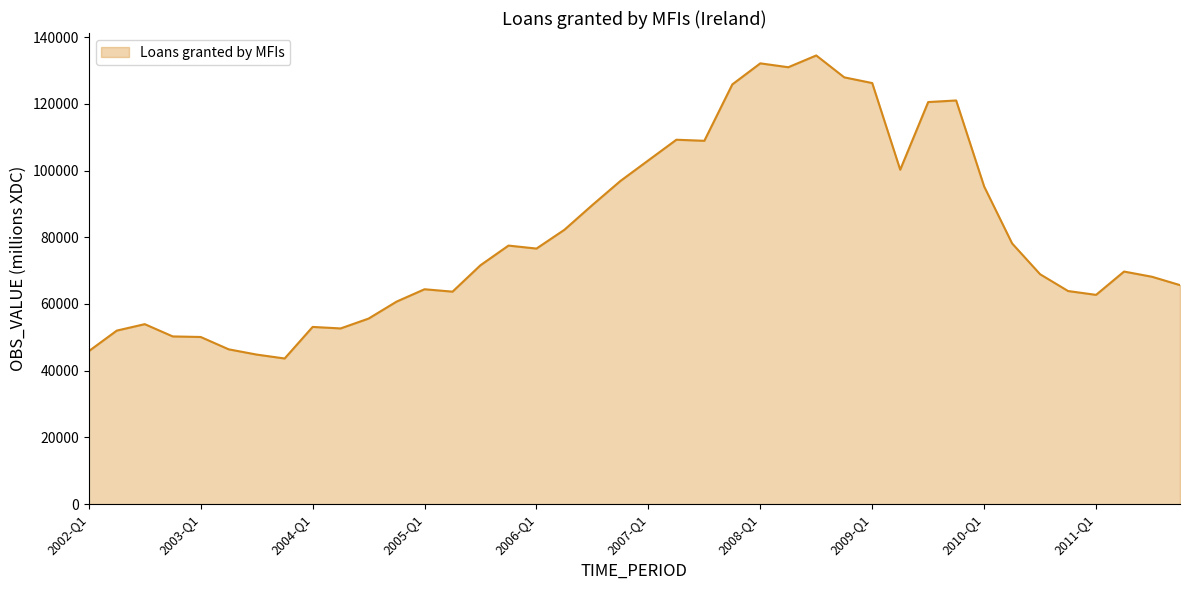

What is the greatest value displayed?

134501